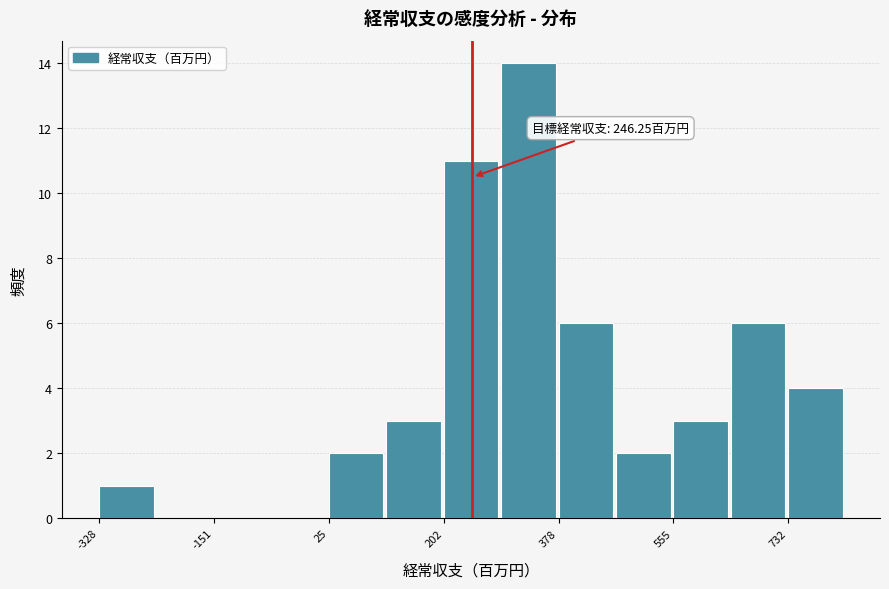

Over which range of the x-axis is the bar tallest?

300 to 380